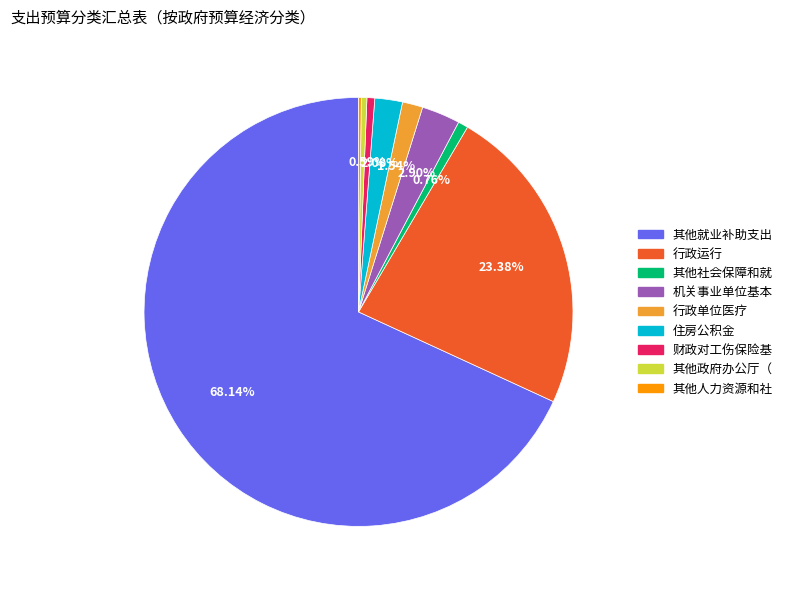

Does any single category account for the majority?

Yes